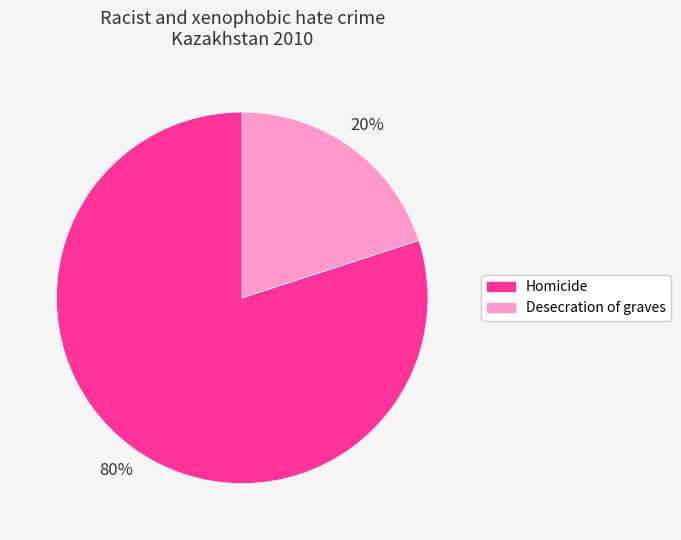

To the nearest percent, what is the difference between the Desecration of graves and Homicide slice percentages?

60%